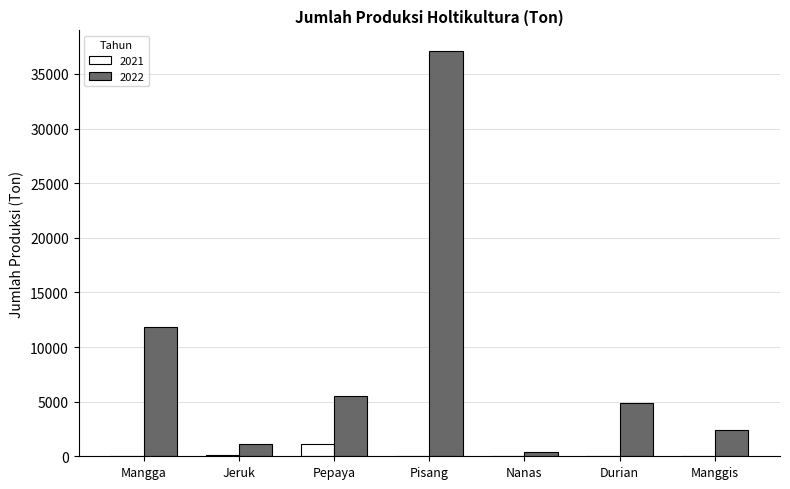

Which series has the largest total across all categories?

2022